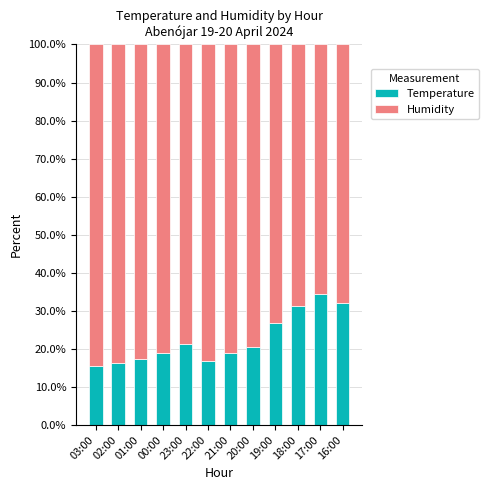

Does the chart contain any negative values?

No